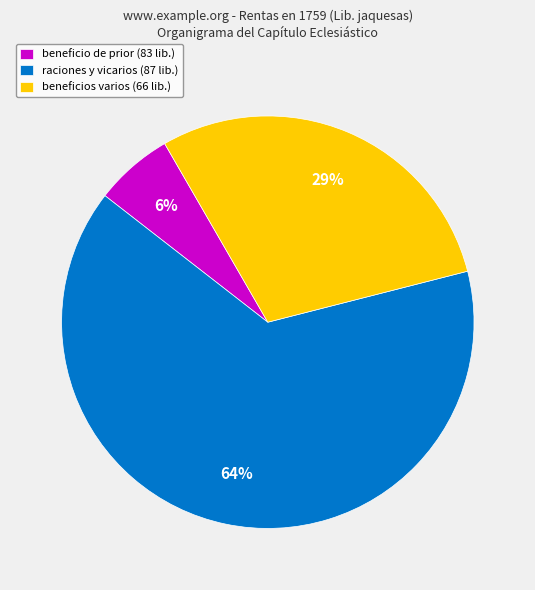

Count the number of slices in the pie.

3